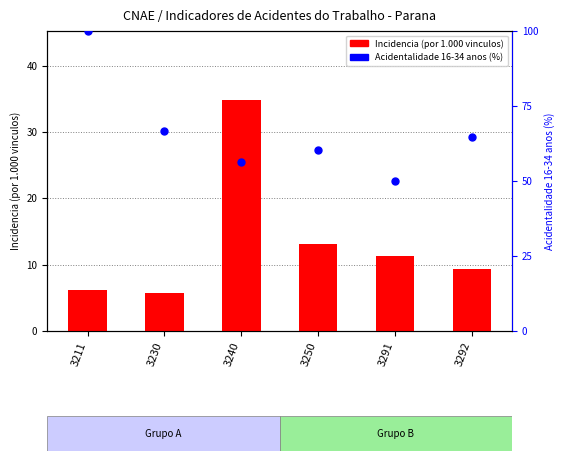

Which series has the largest total across all categories?

Acidentalidade 16-34 anos (%)